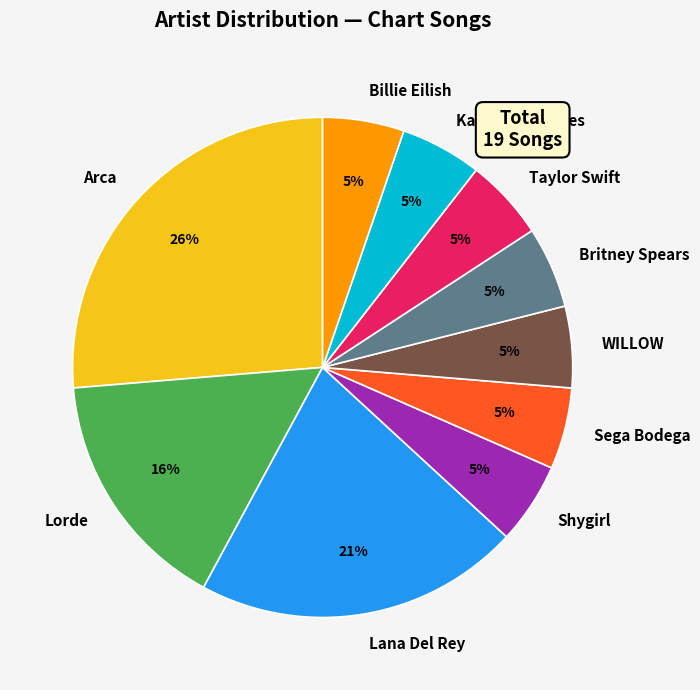

Is it true that Kacey Musgraves is 14% of the pie?

False